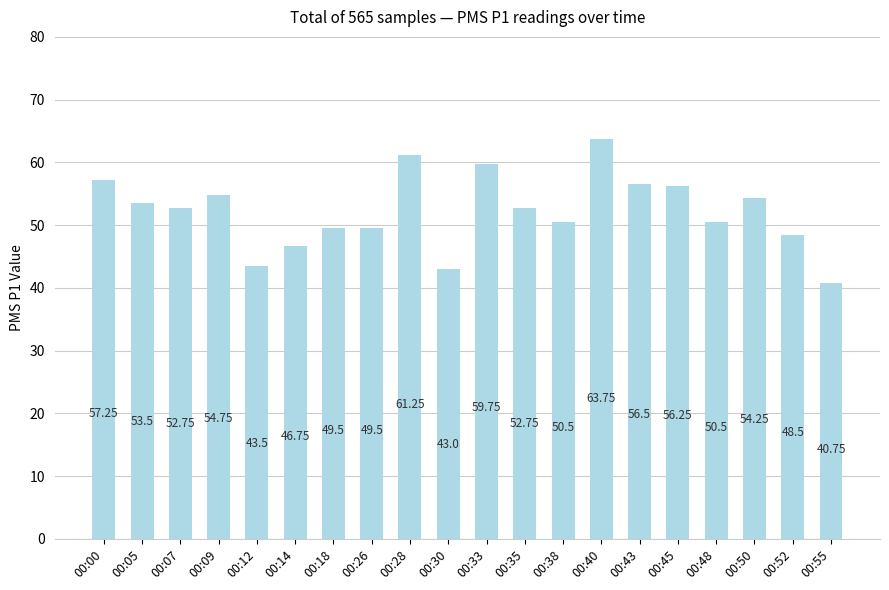

Does the chart contain any negative values?

No